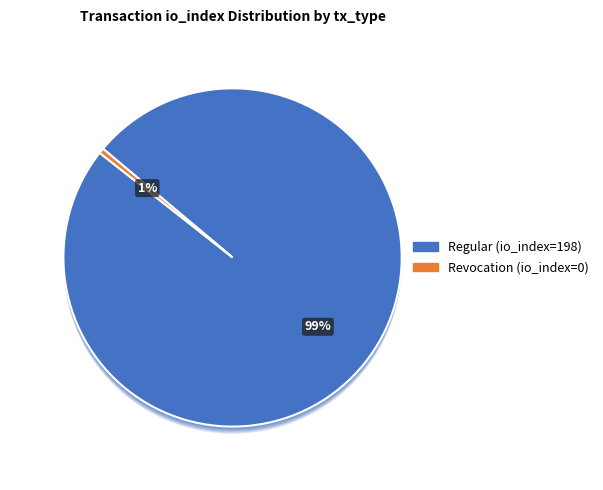

Do Regular (io_index=198) and Revocation (io_index=0) together represent more than half of the pie?

Yes